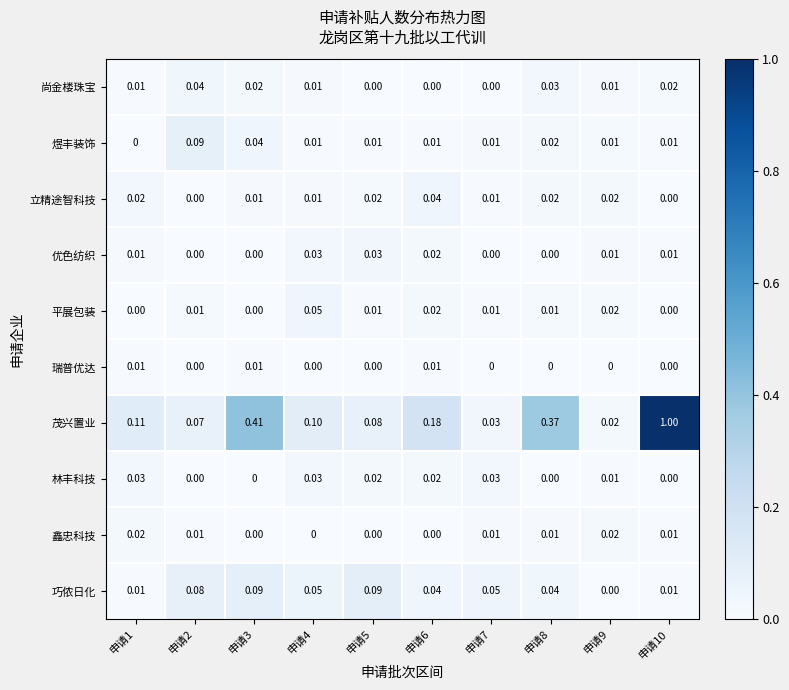

Which series has the largest total across all categories?

茂兴置业